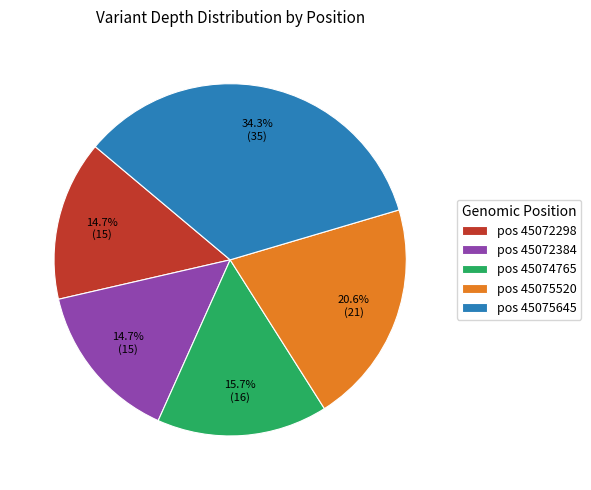

Which slice is the largest?

pos 45075645